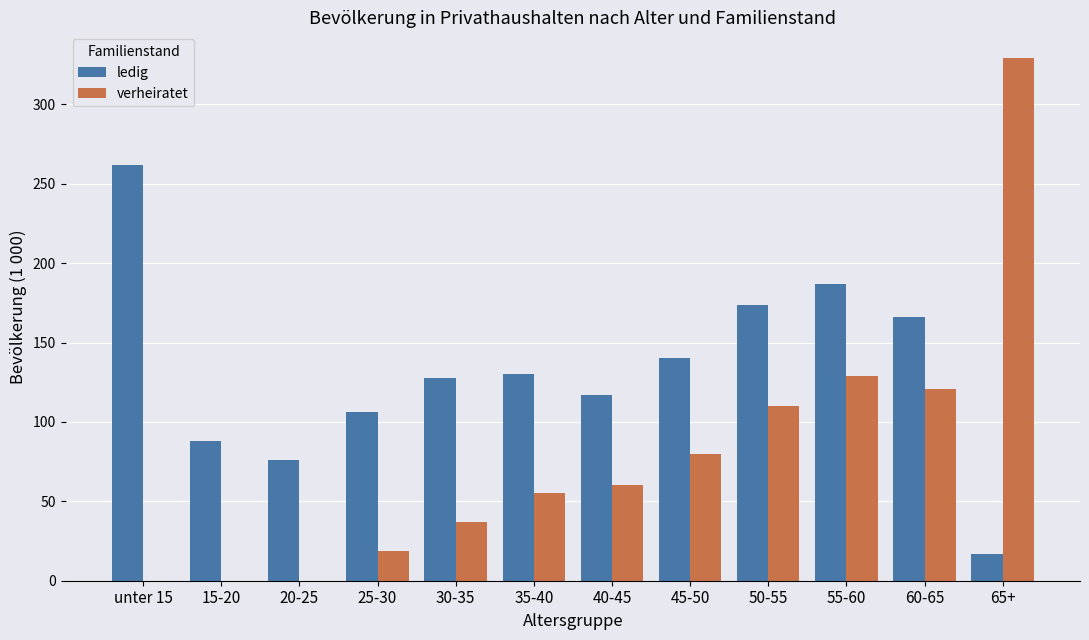

What is the sum of all verheiratet values?

940